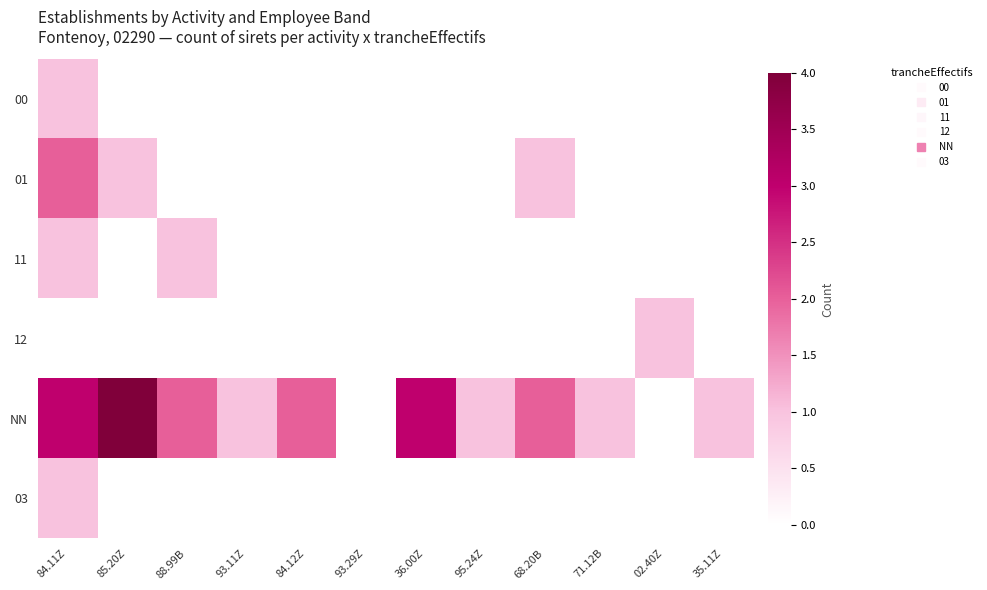

At how many categories does at least one series exceed 0?

11